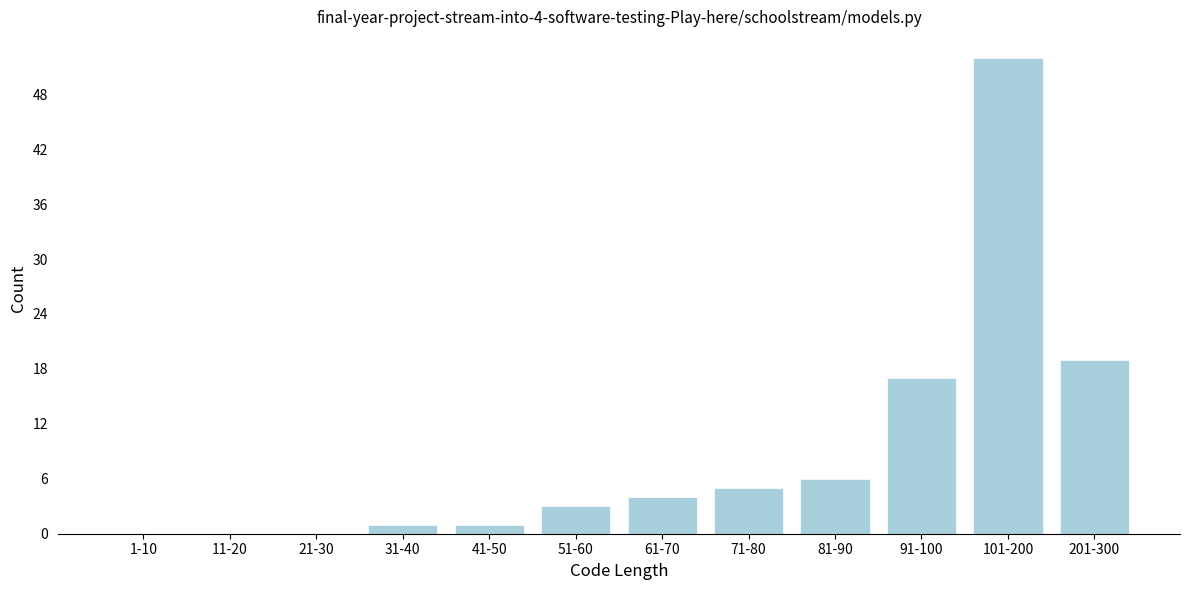

Reading left to right, transcribe all the data shown in this chart.

1-10=0	11-20=0	21-30=0	31-40=1	41-50=1	51-60=3	61-70=4	71-80=5	81-90=6	91-100=17	101-200=52	201-300=19